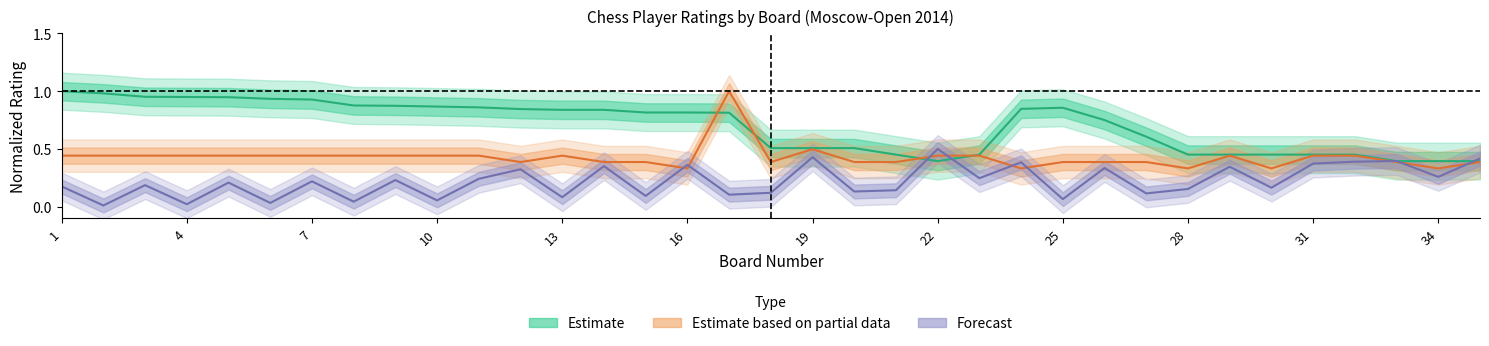

At 8, list the series in order from smallest to largest.

Forecast, Estimate based on partial data, Estimate